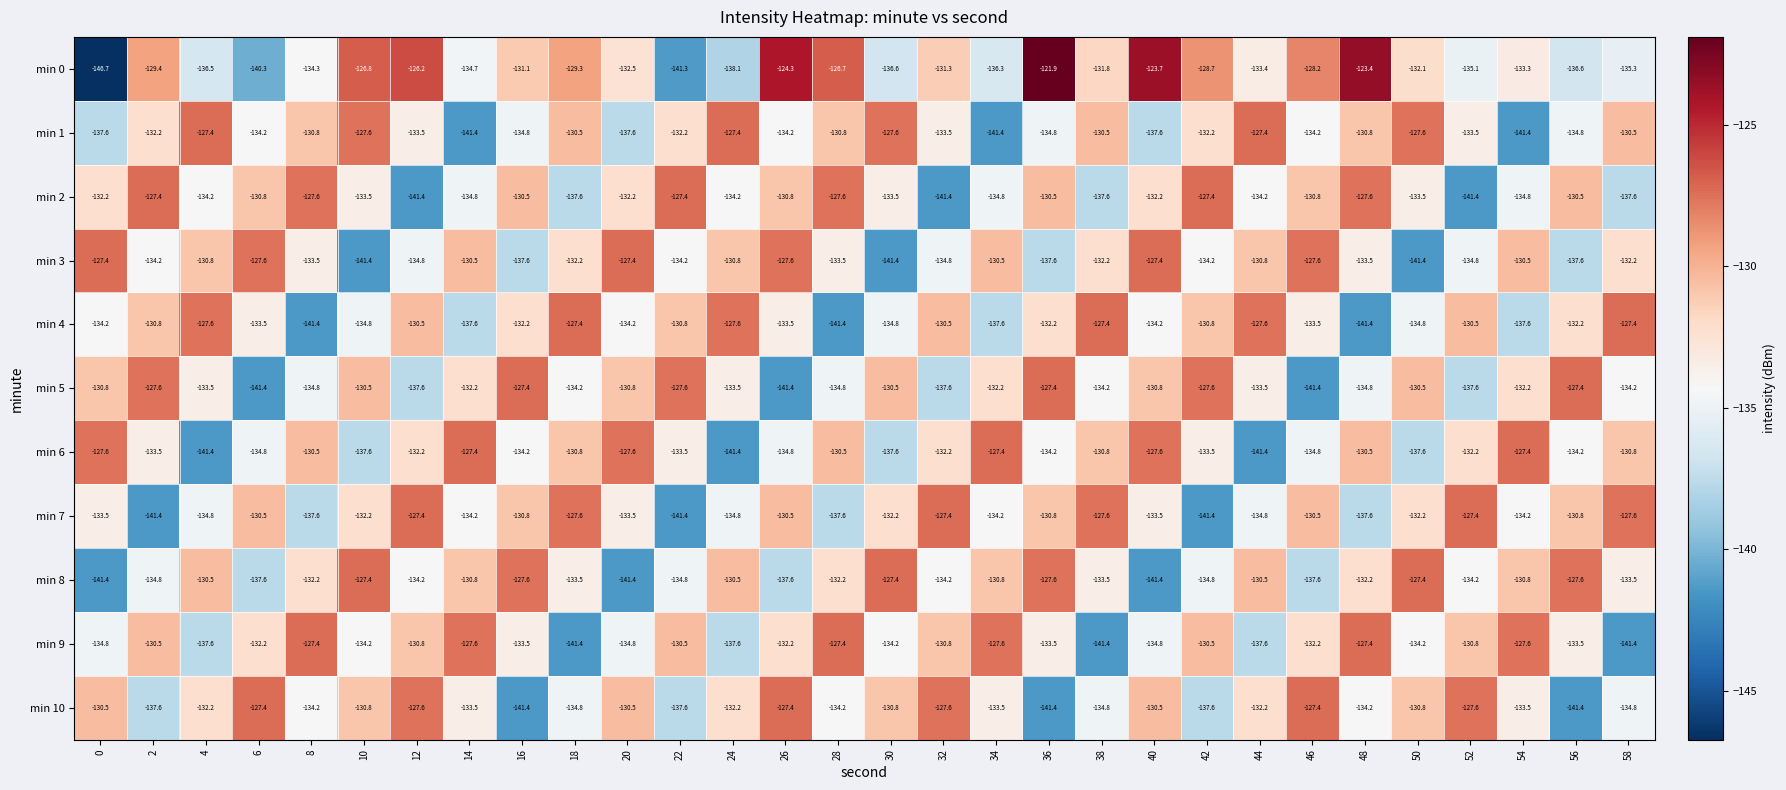

At 16, list the series in order from smallest to largest.

min 10, min 3, min 1, min 6, min 9, min 4, min 0, min 7, min 2, min 8, min 5